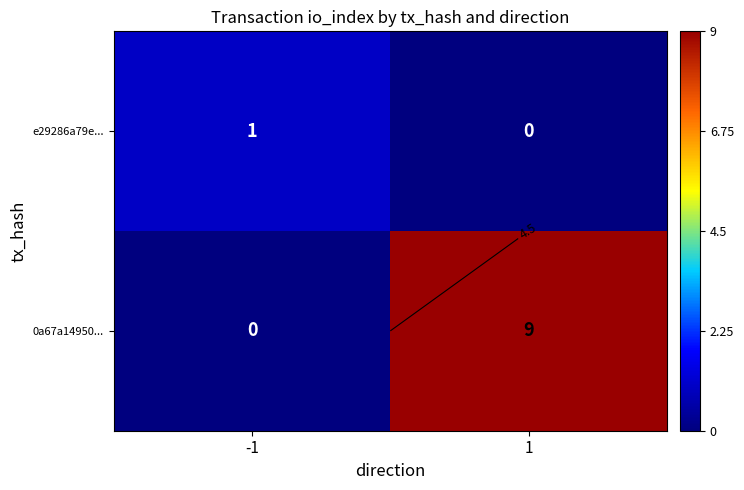

How many data points does each series have?

2